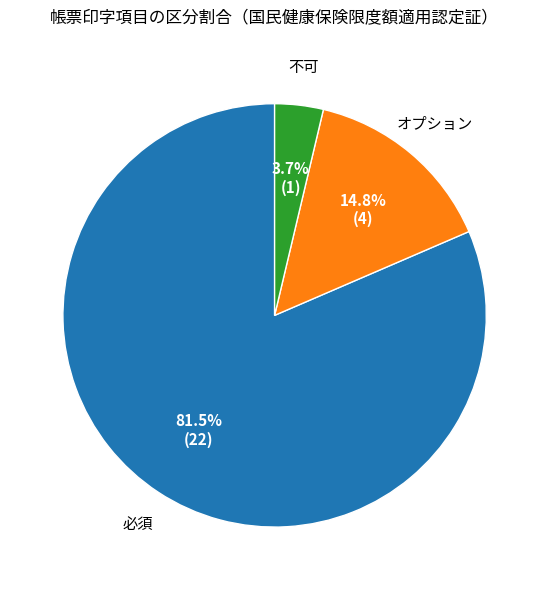

Is there any slice that represents more than half of the pie?

Yes